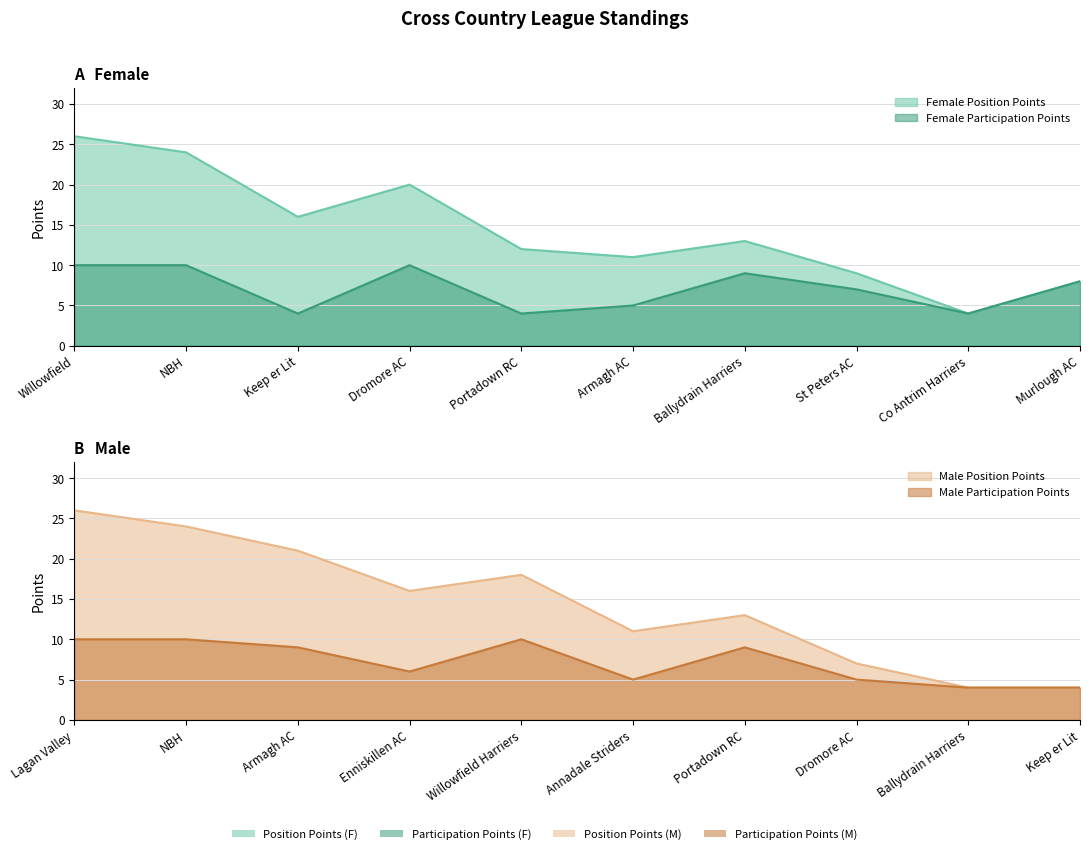

Where is the first local maximum?

Dromore AC